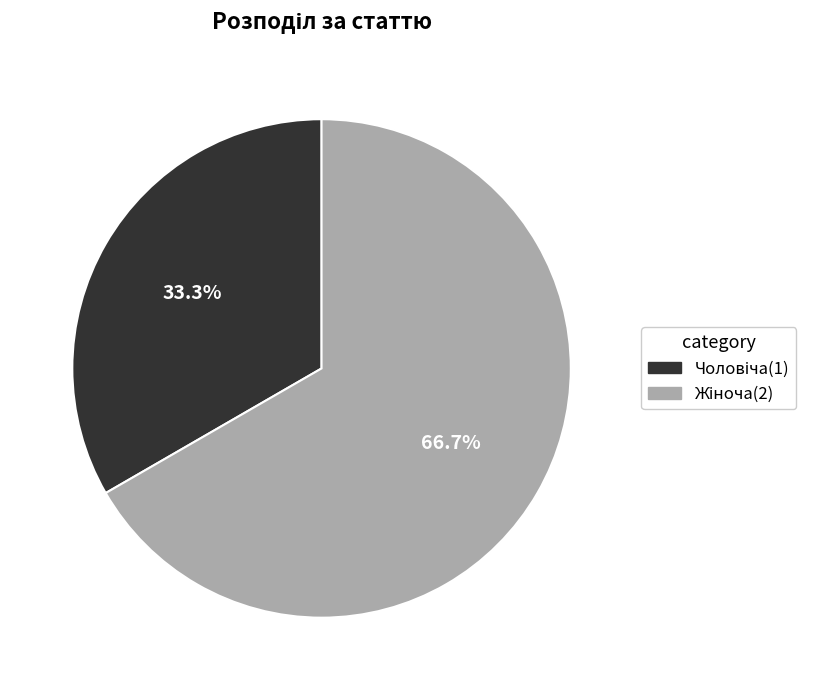

To the nearest percent, what is the difference between the largest and smallest slice percentages?

33%